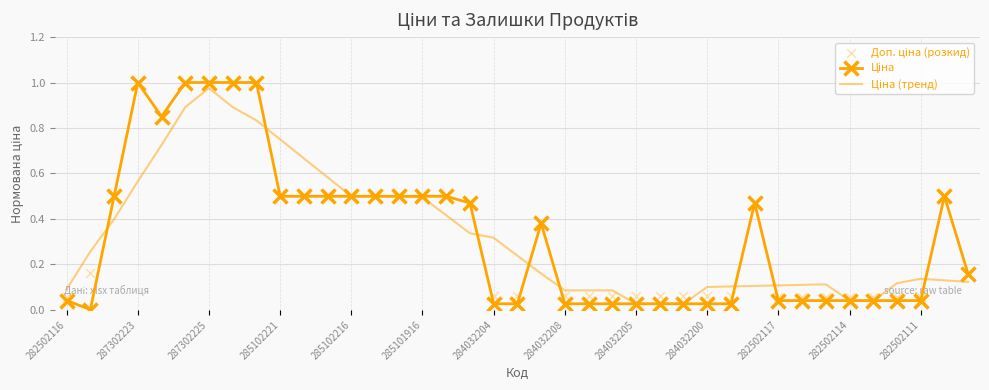

Which series contains the lowest Y value?

Ціна